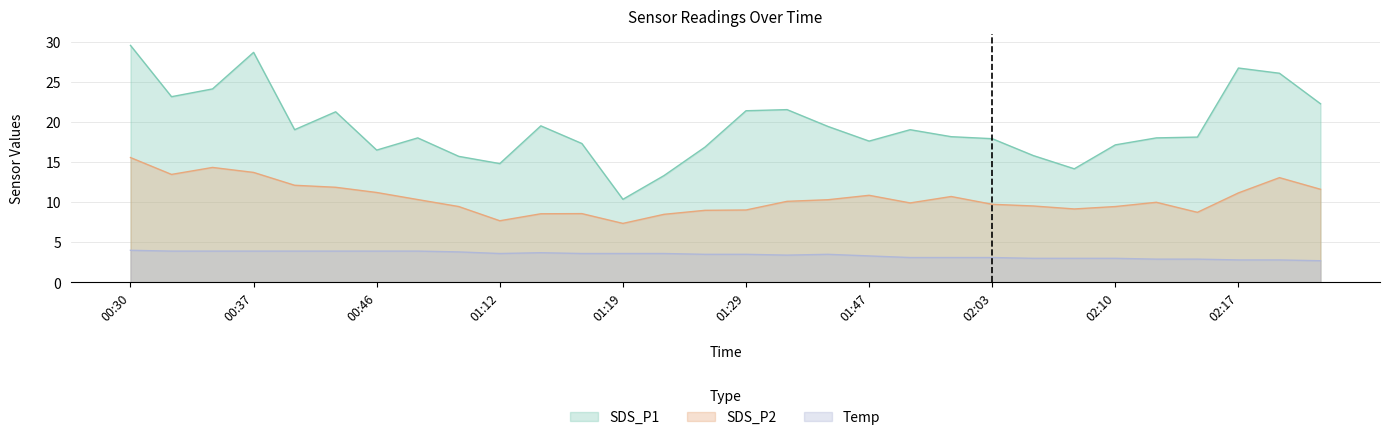

At which category does the chart reach its peak across all series?

00:30